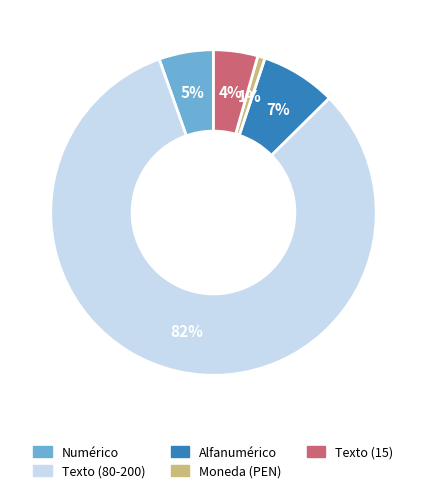

Is there a majority slice in this chart?

Yes